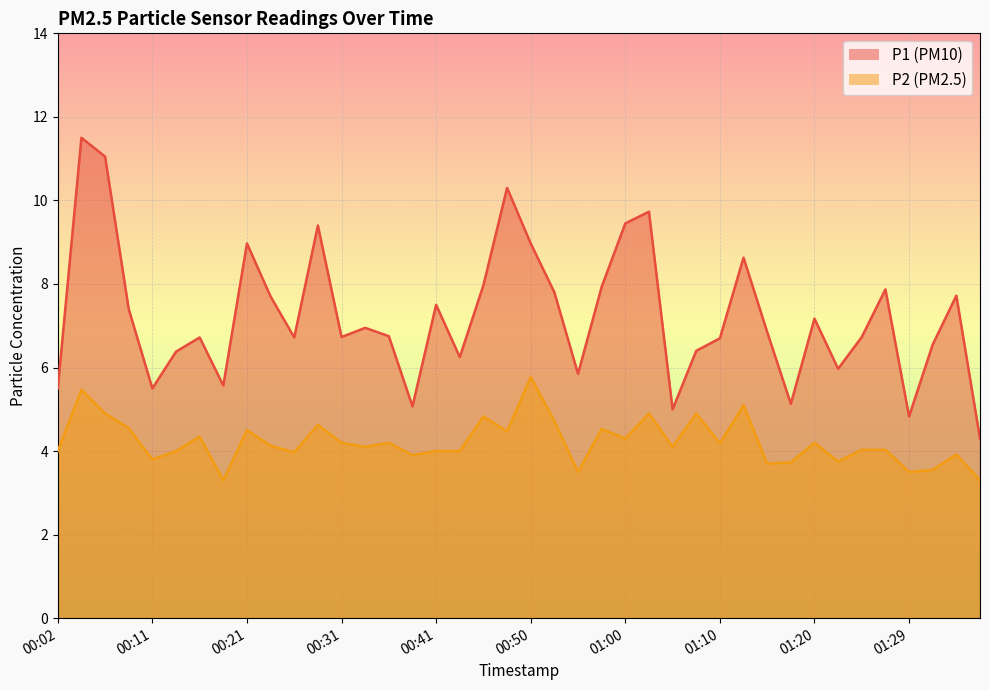

How many categories are shown in the chart?

40